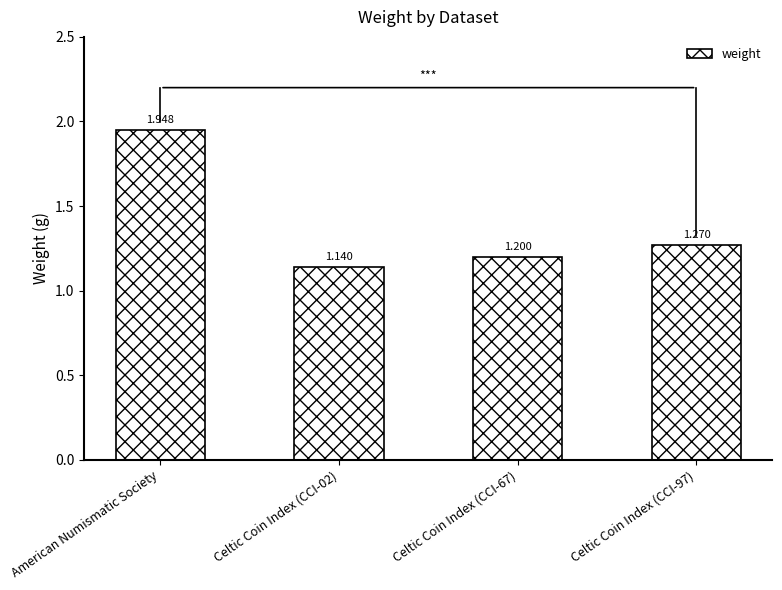

What is the label of the 3rd bar from the left?

Celtic Coin Index (CCI-67)